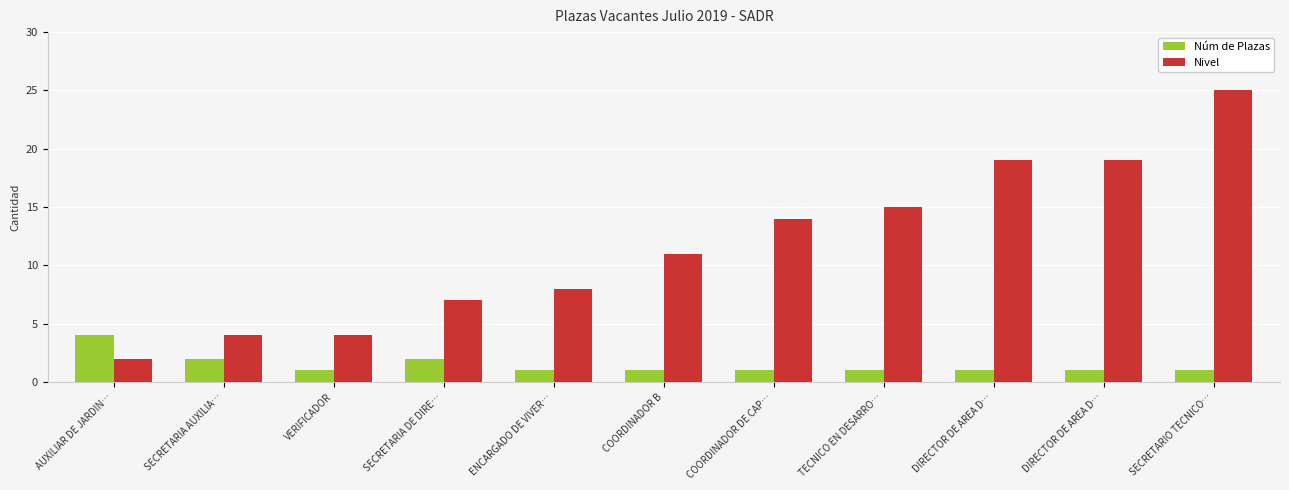

How many categories are shown in the chart?

11